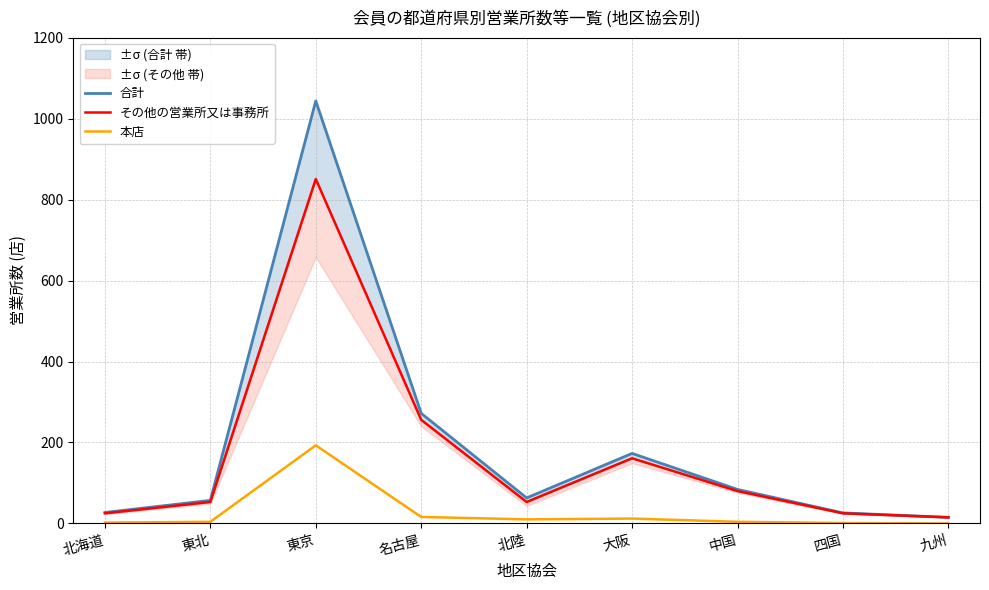

True or false: その他の営業所又は事務所 and 合計 cross at least once.

False